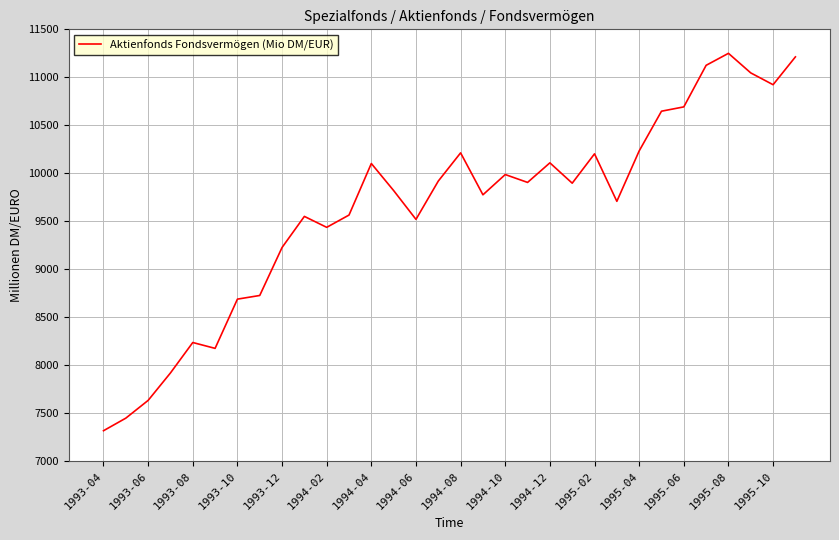

What is the maximum value shown in the chart?

11250